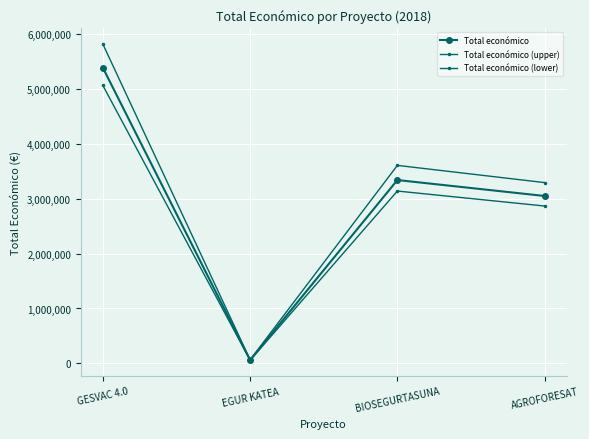

Rank the series by their average value, from lowest to highest.

Total económico (lower), Total económico, Total económico (upper)